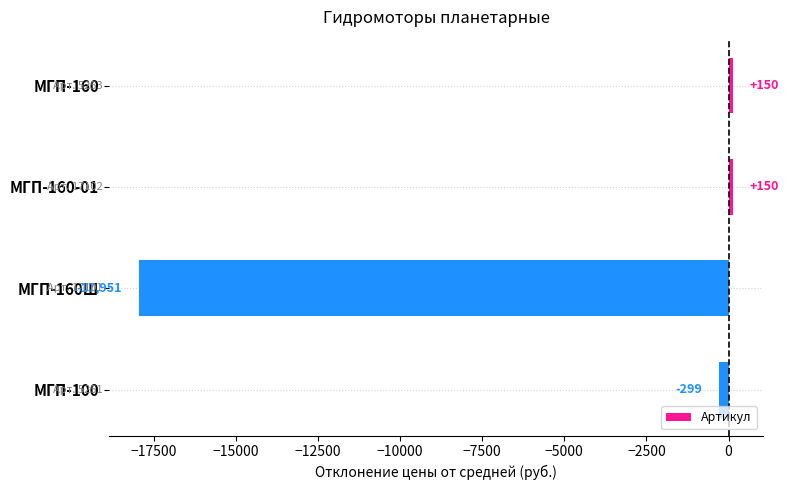

What is the change in value from МГП-160 to МГП-100?

-449.0